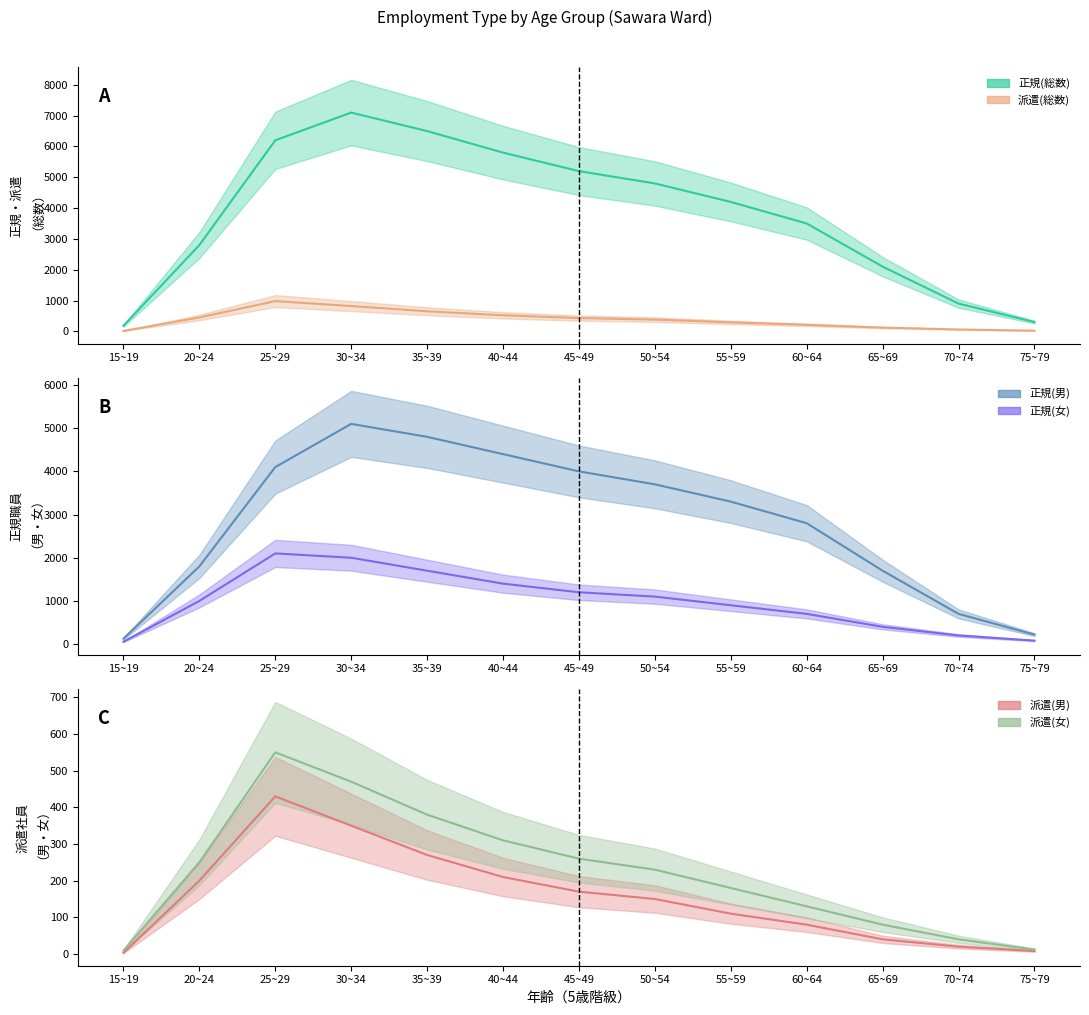

What position from the right is 65~69?

3